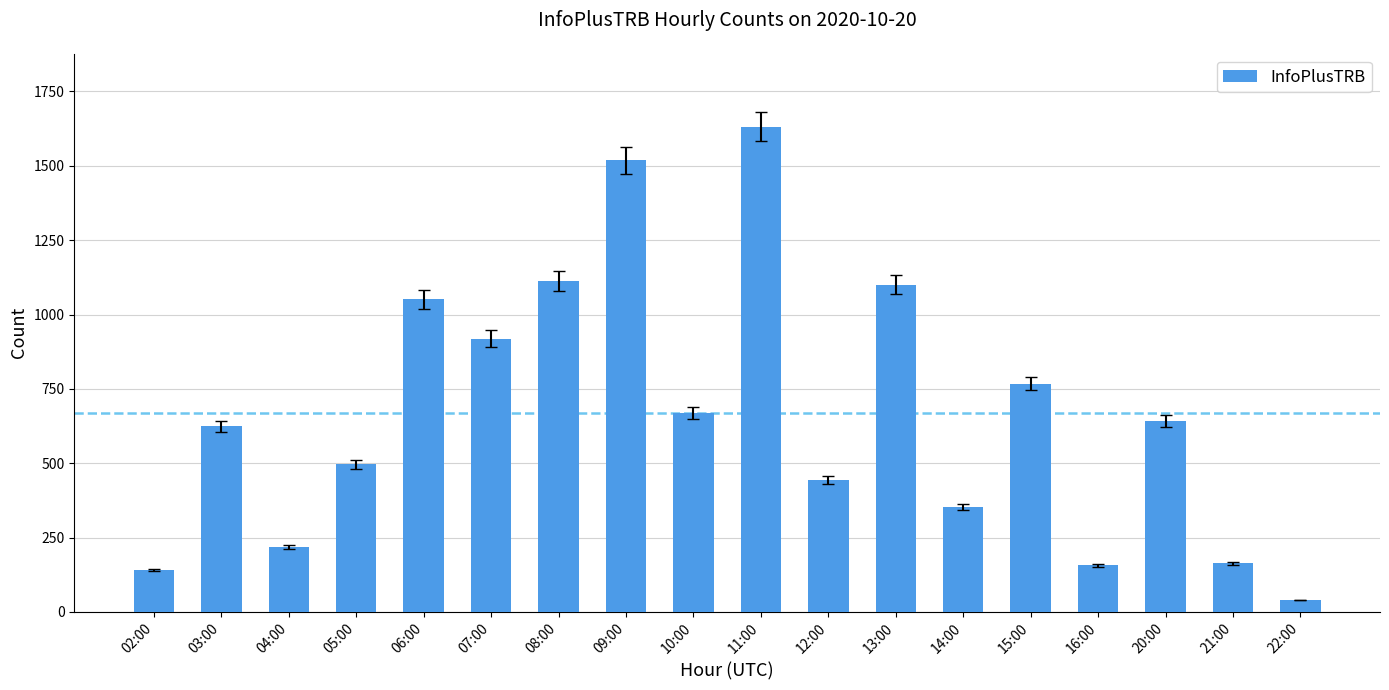

The chart shows a value of 232 at 16:00. True or false?

False